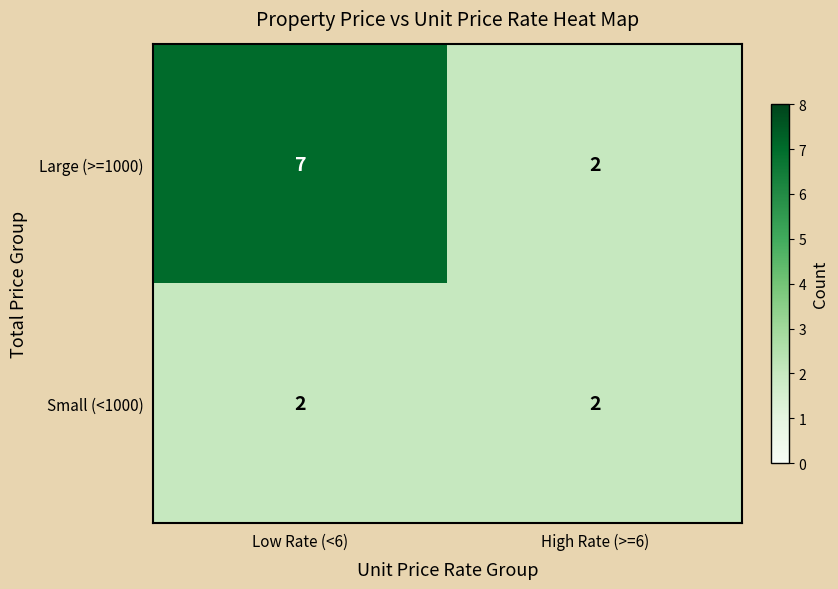

Count the number of categories in the chart.

2